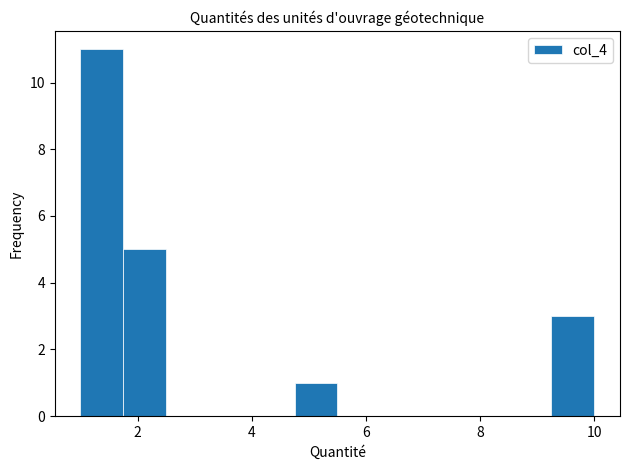

Read against the x-axis, roughly where is the centre of the tallest bar?

1.4